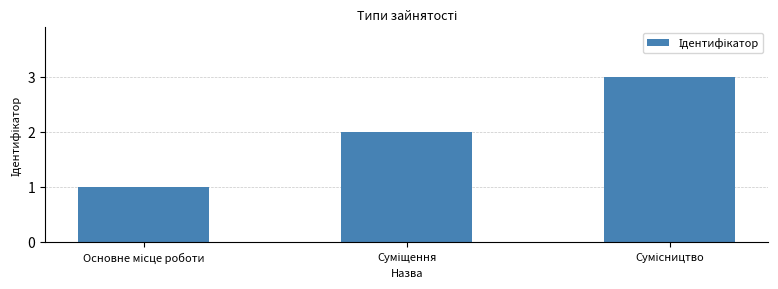

Does the chart contain stacked bars?

No